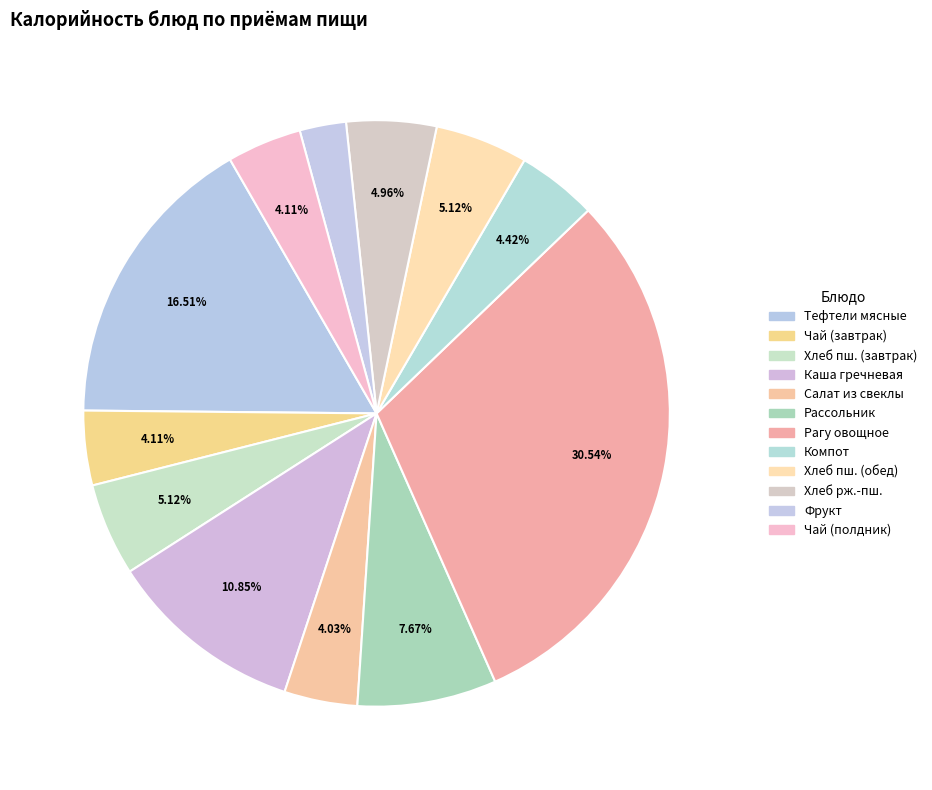

Count the number of slices in the pie.

12